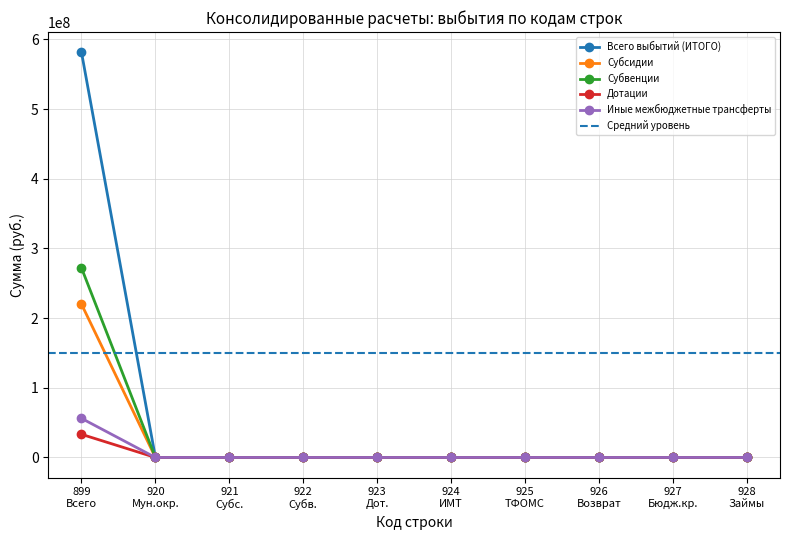

How many positive values does the Субвенции series have?

1